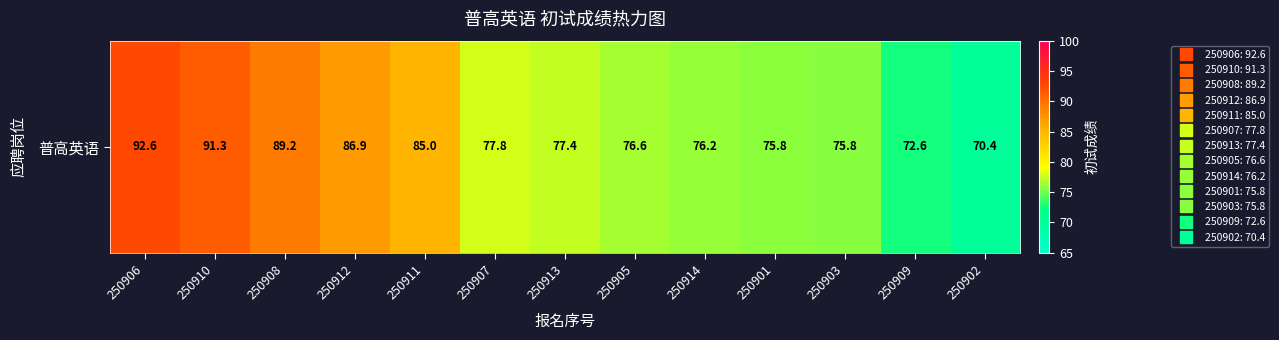

What is the ratio of the value at 250906 to the value at 250901?

1.2